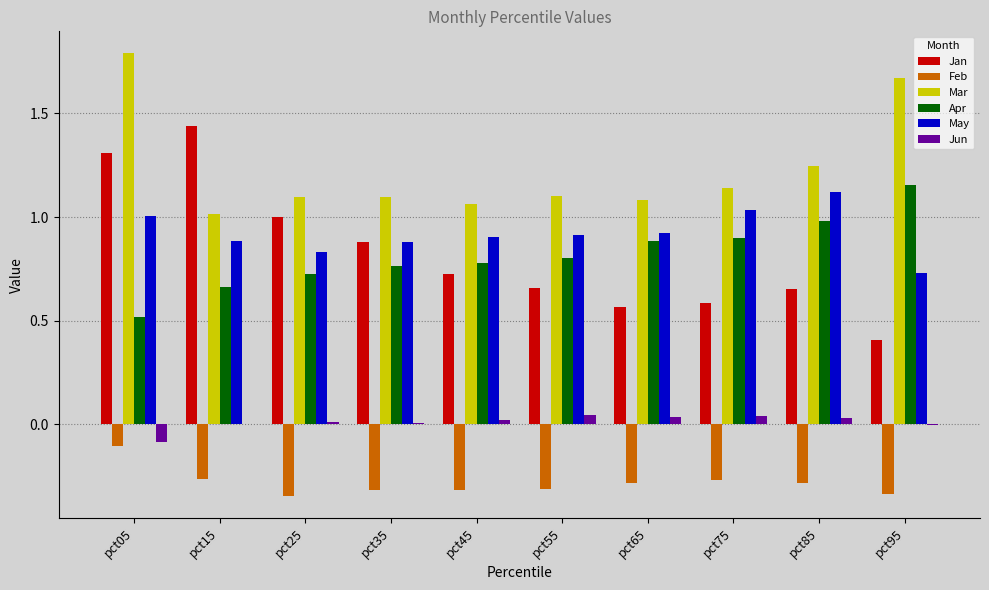

Which series changed the most between pct05 and pct95?

Jan